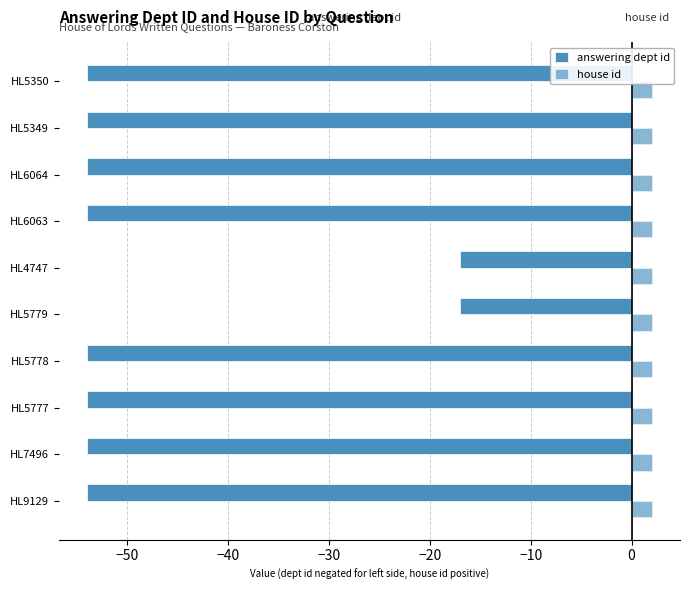

Count the number of categories in the chart.

10